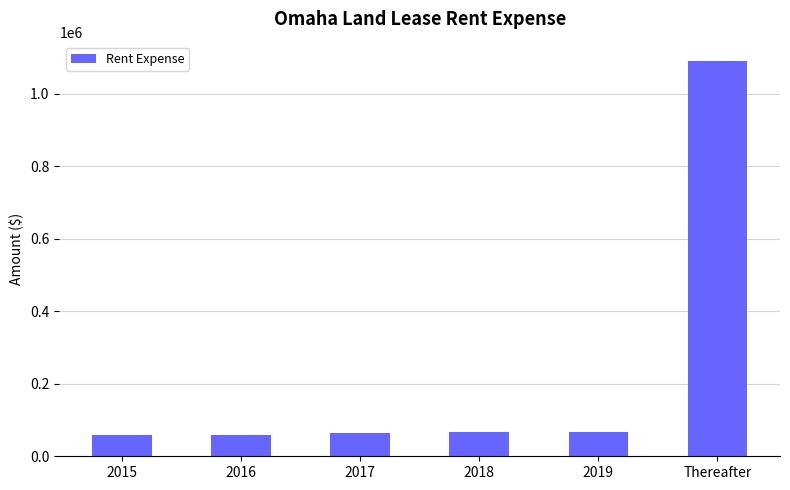

What is the sum of the values at 2018 and 2017?

132858